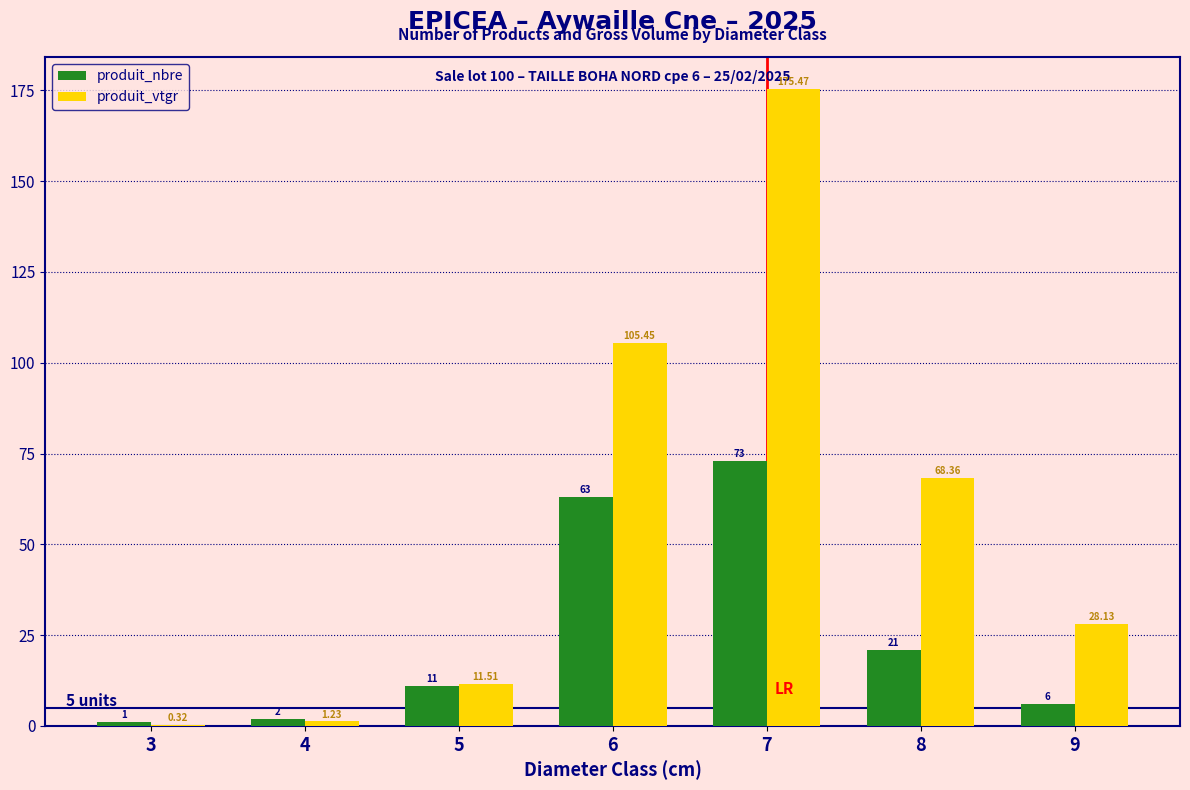

Between 6 and 8, which series saw the biggest shift?

produit_nbre